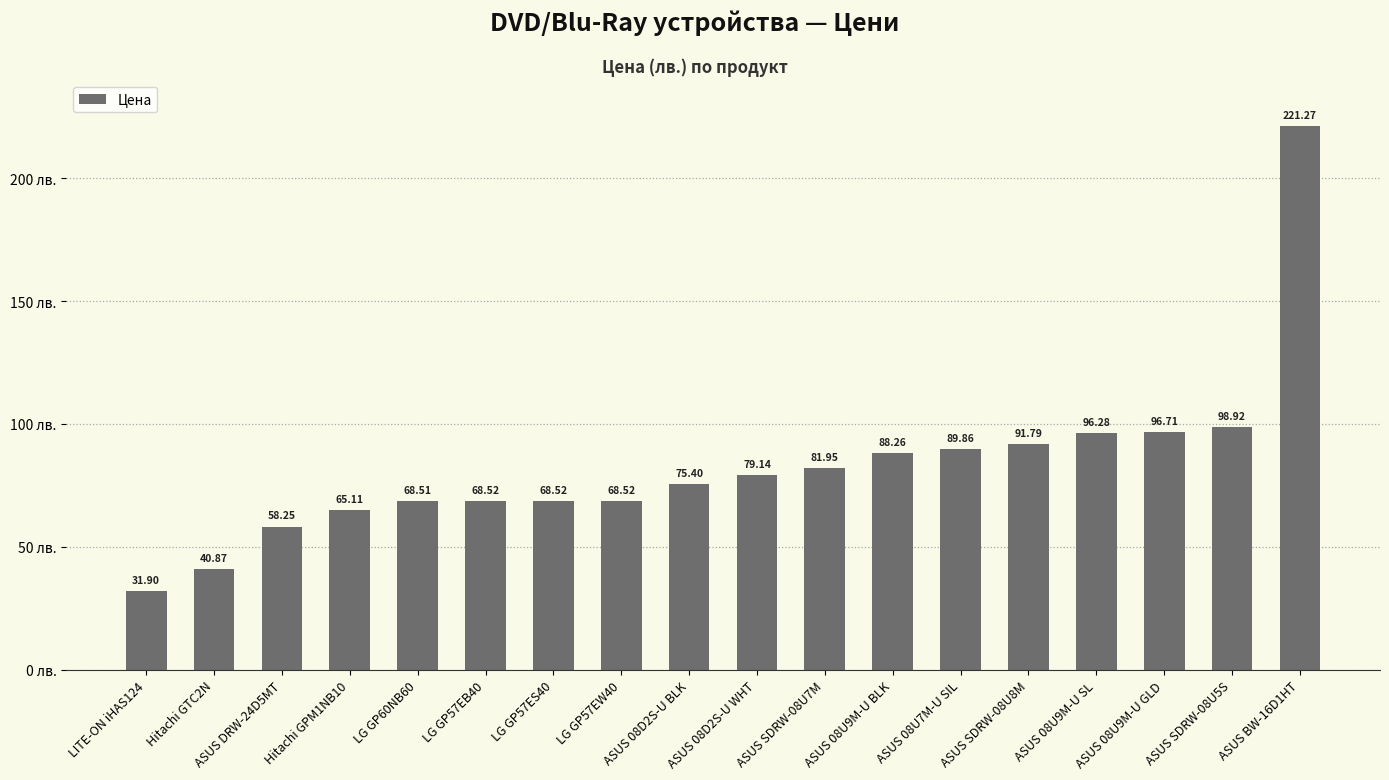

What is the greatest value displayed?

221.3